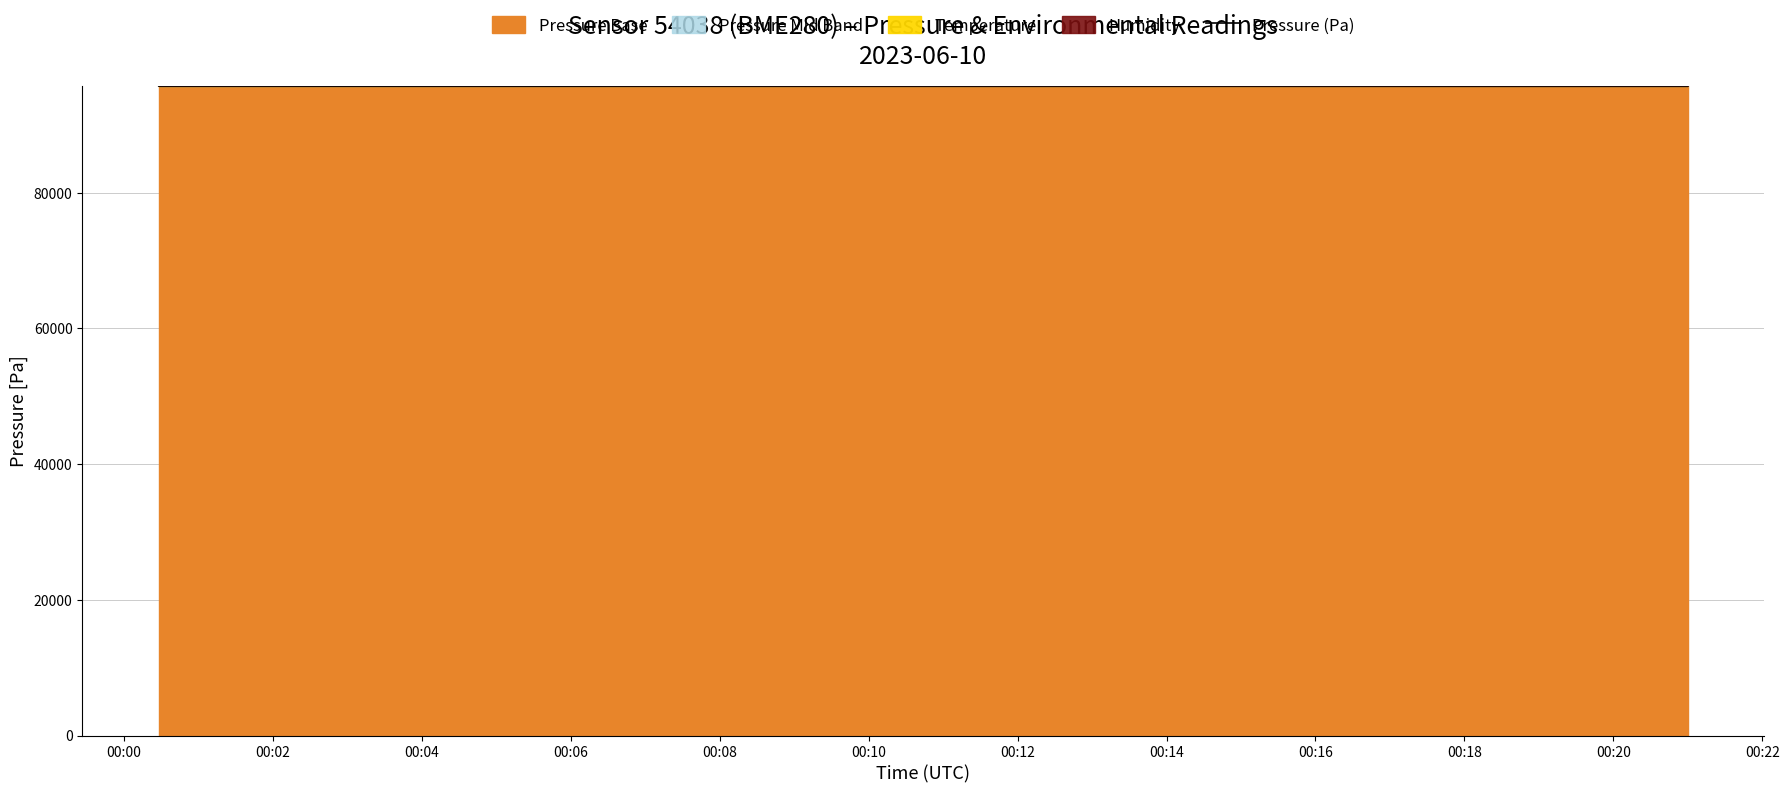

What is the minimum value for Pressure (Pa)?

95729.5